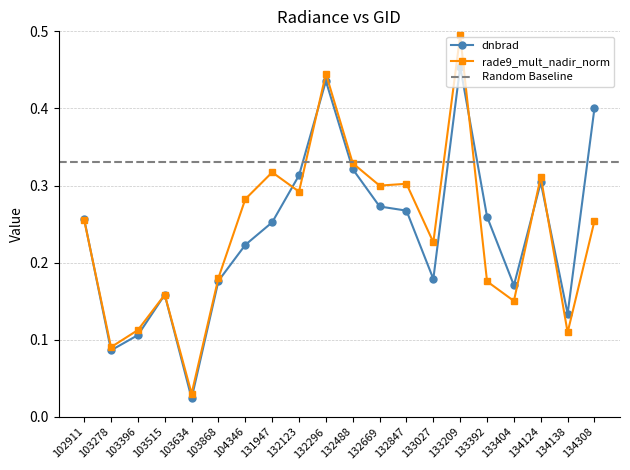

In dnbrad, how many points are lower than both neighbors (excluding endpoints)?

5